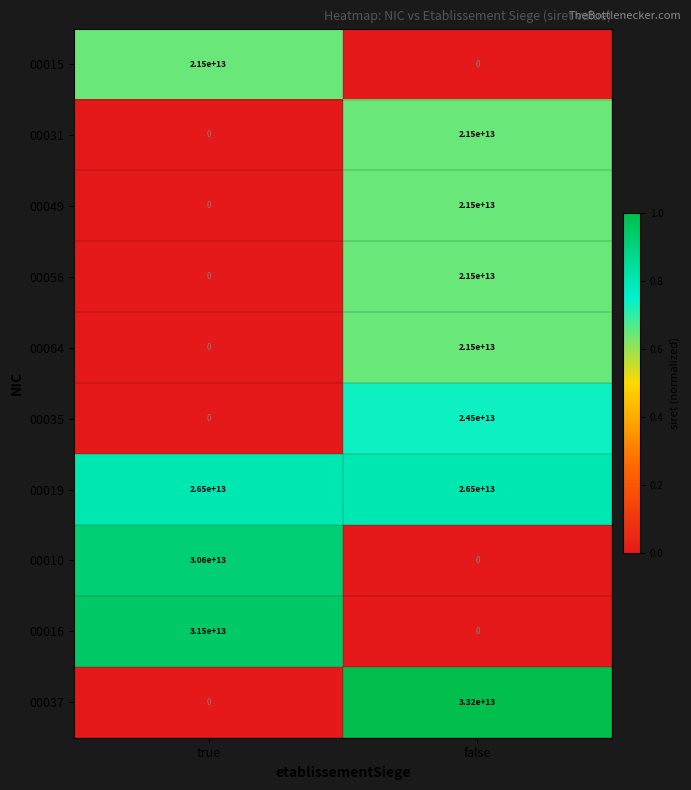

Which series has the largest range (max minus min)?

00037